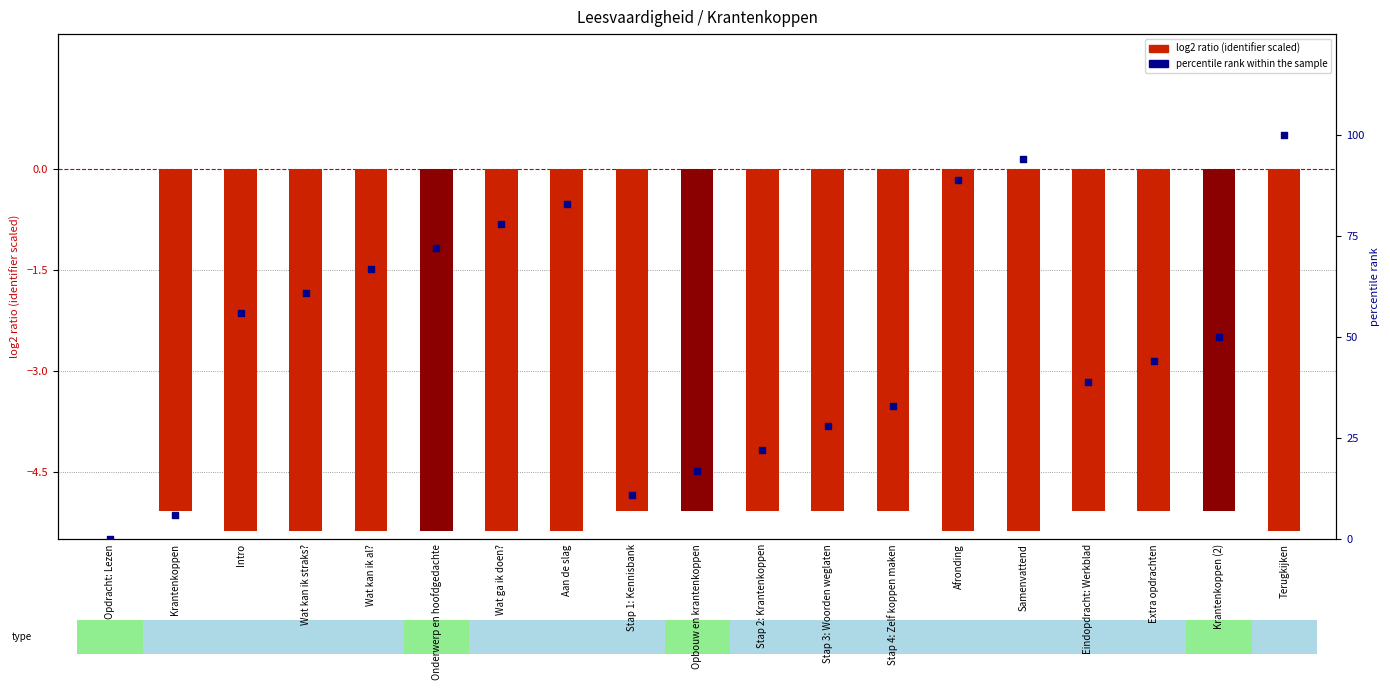

At which category is the sum across all series the highest?

Terugkijken